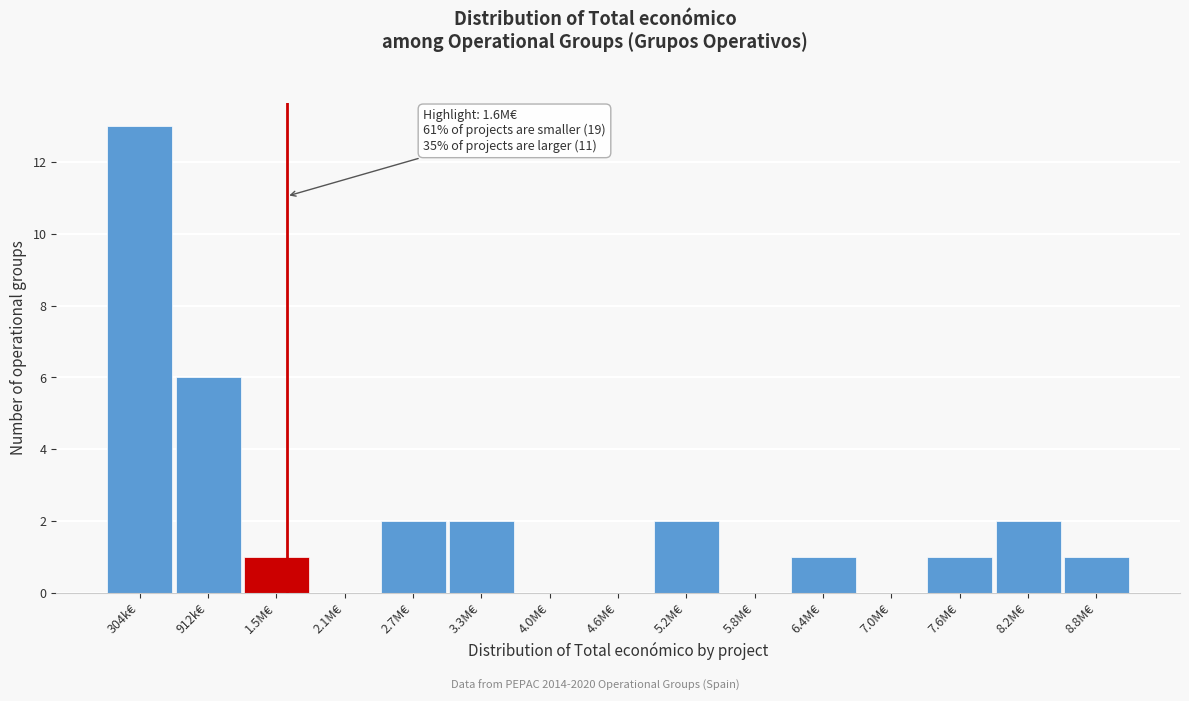

Reading left to right, transcribe all the data shown in this chart.

304k€=13	912k€=6	1.5M€=1	2.1M€=0	2.7M€=2	3.3M€=2	4.0M€=0	4.6M€=0	5.2M€=2	5.8M€=0	6.4M€=1	7.0M€=0	7.6M€=1	8.2M€=2	8.8M€=1